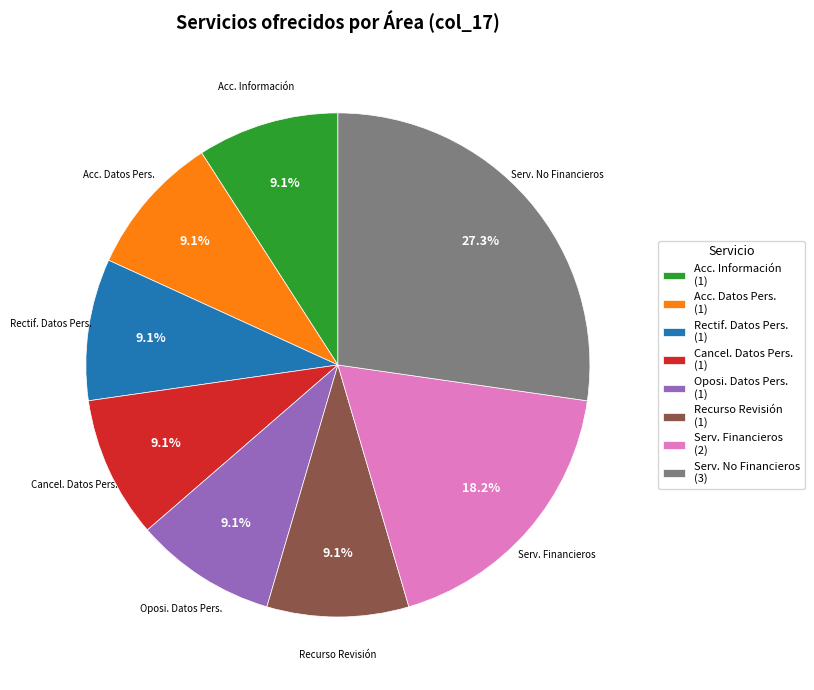

Is there a majority slice in this chart?

No